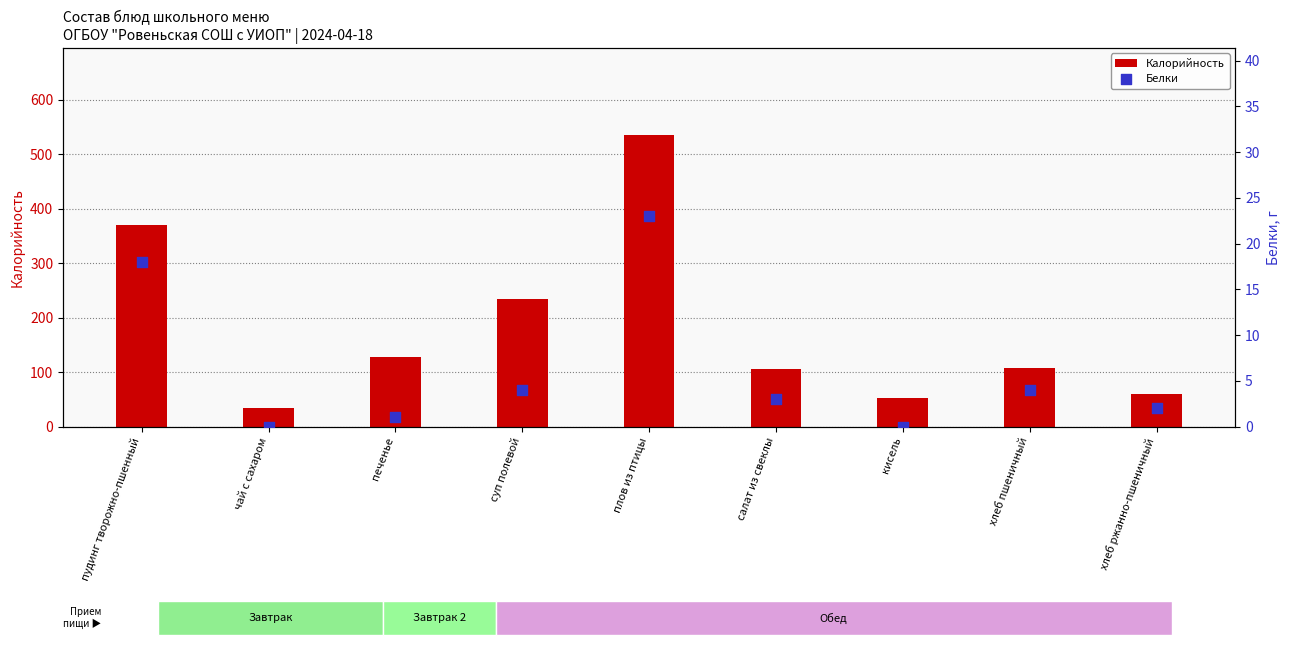

Which series contains the highest Y value?

Калорийность